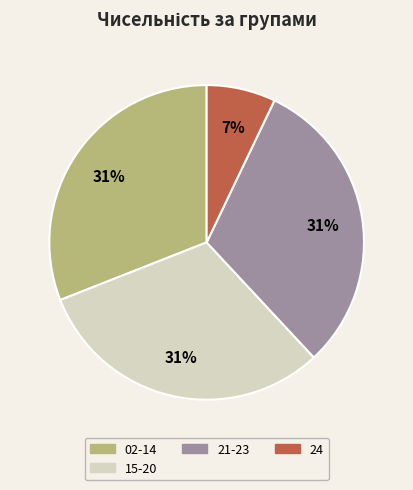

To the nearest percent, what is the difference between the largest and smallest slice percentages?

24%